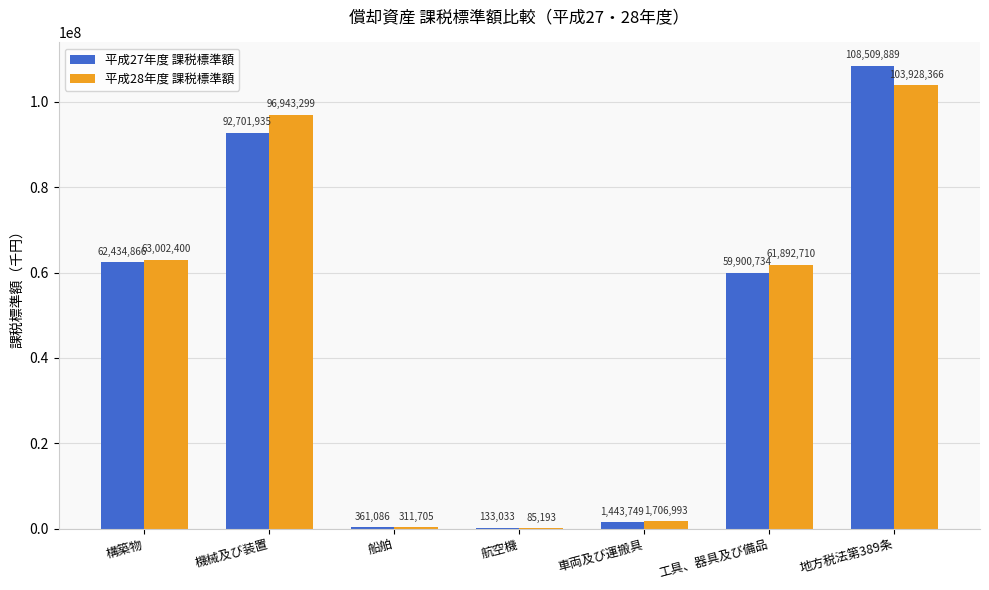

Count the number of data series in this chart.

2